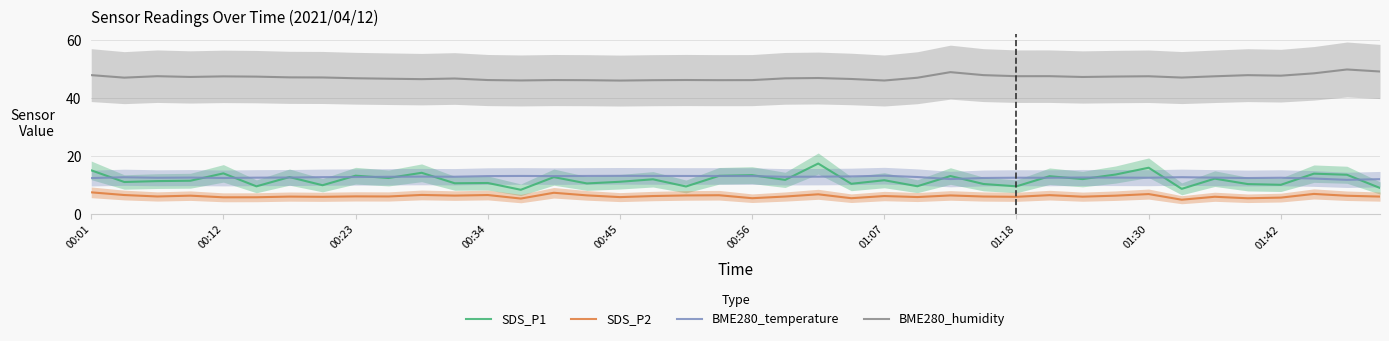

Which series has the largest total across all categories?

BME280_humidity